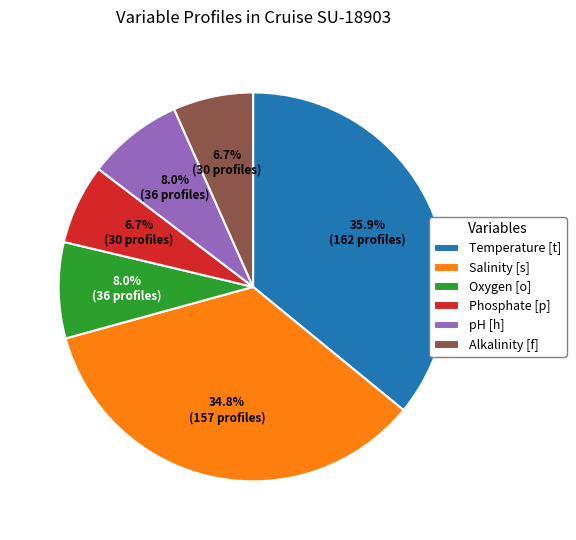

Approximately how many times larger is the value at Temperature [t] compared to Alkalinity [f]?

5.4